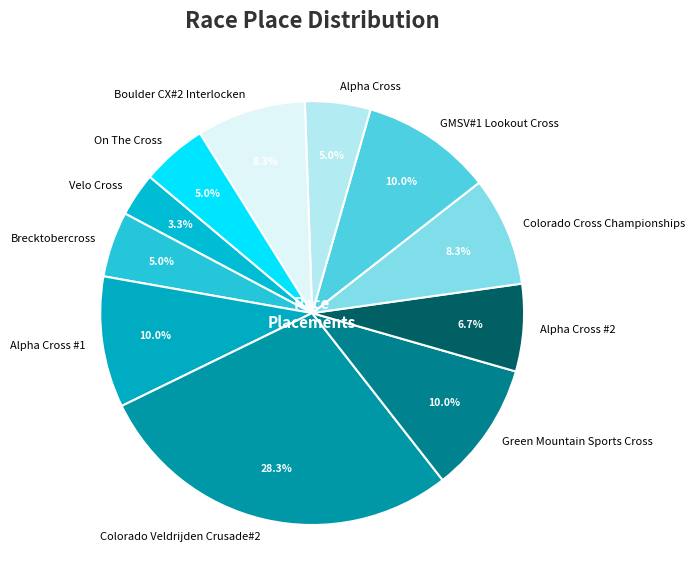

Combined, what portion of the pie is Brecktobercross and Alpha Cross #2?

11.7%